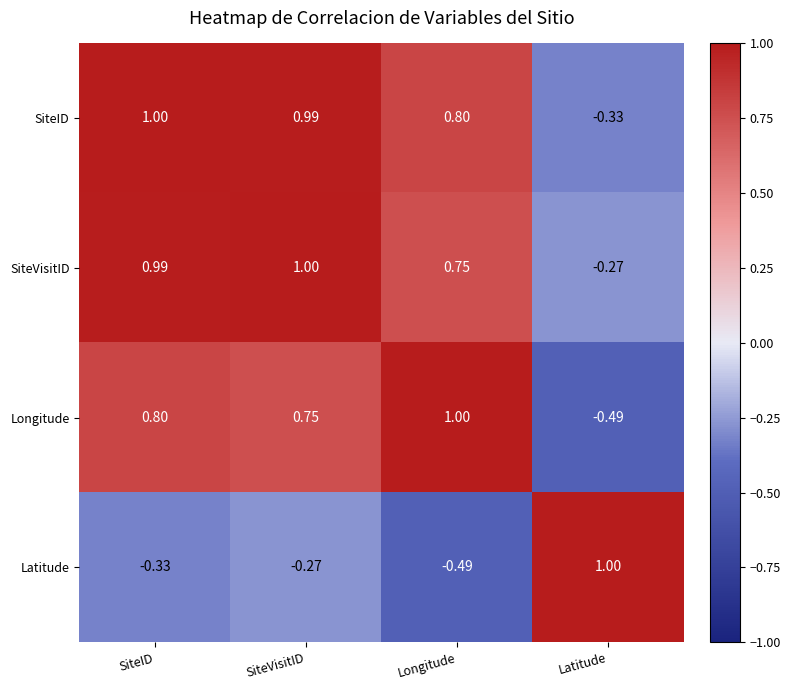

Count the number of categories in the chart.

4